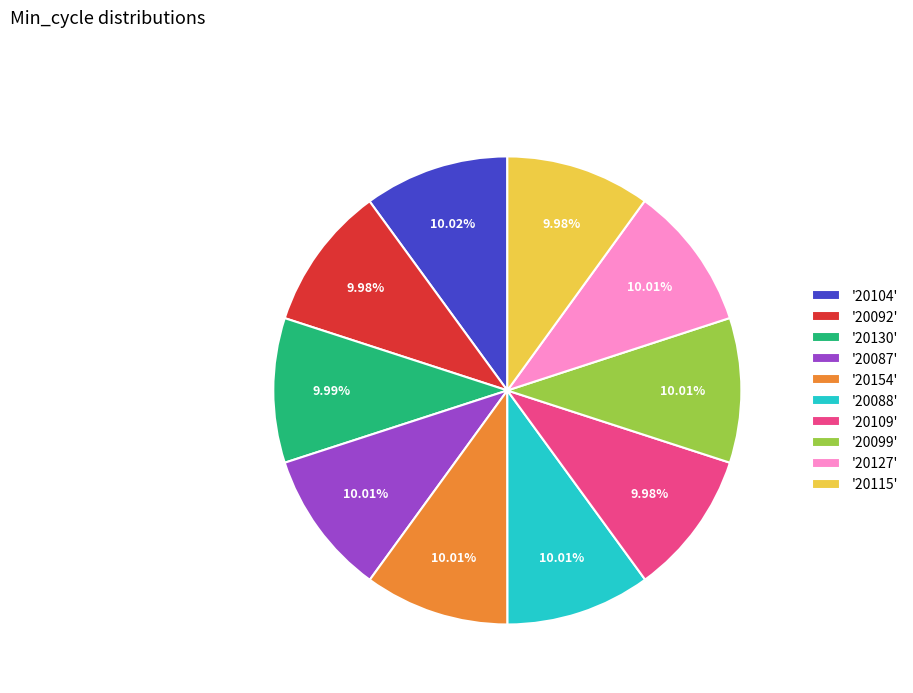

Do '20104' and '20109' together represent more than half of the pie?

No